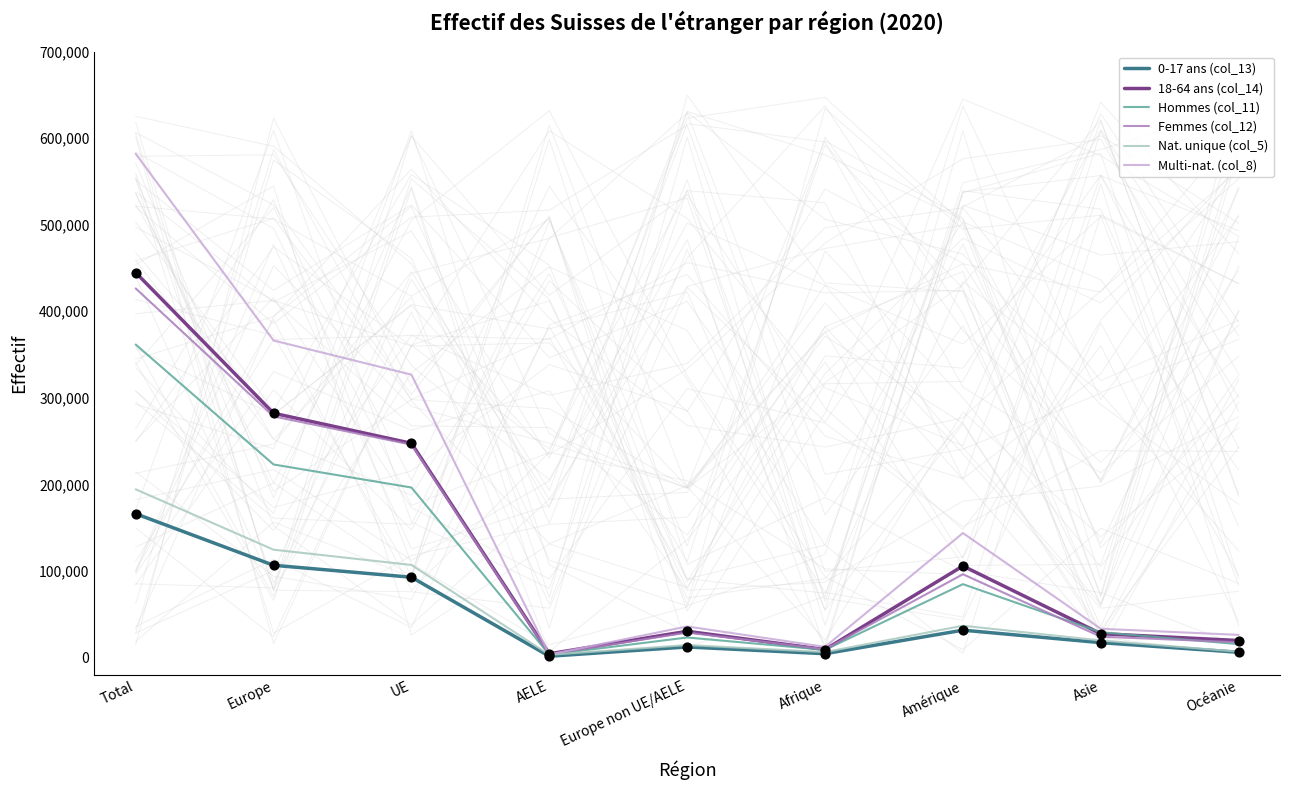

Which series contains the lowest Y value?

0-17 ans (col_13)